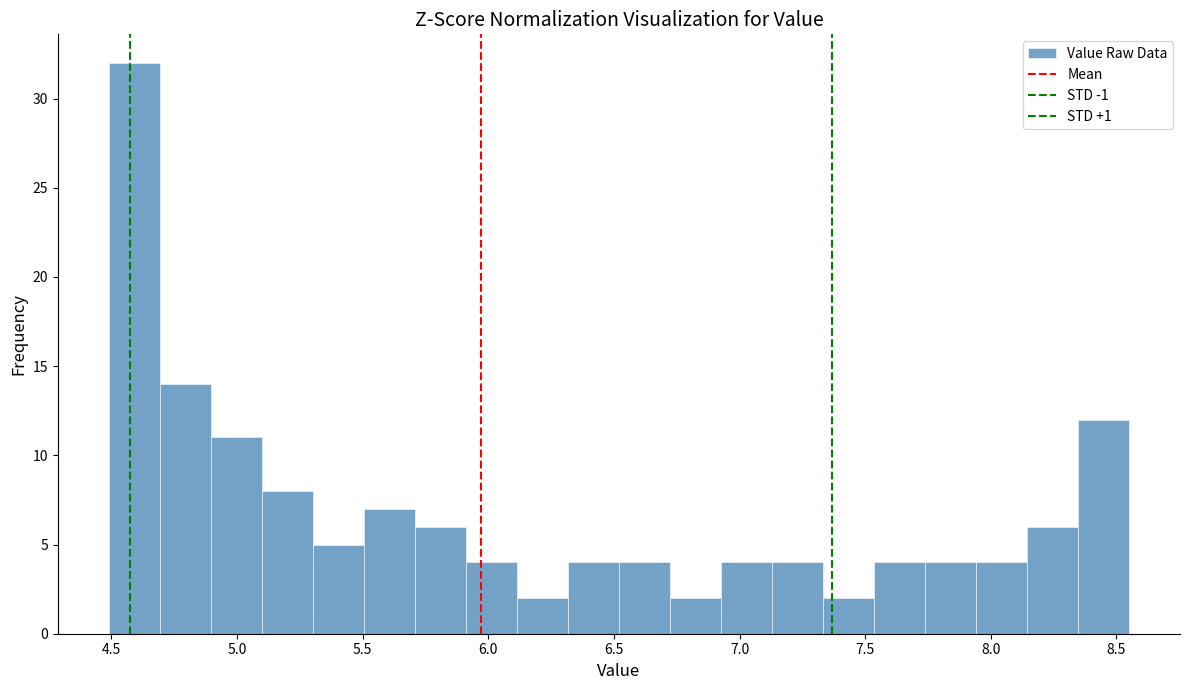

Which range on the x-axis has the tallest bar?

4.50 to 4.70